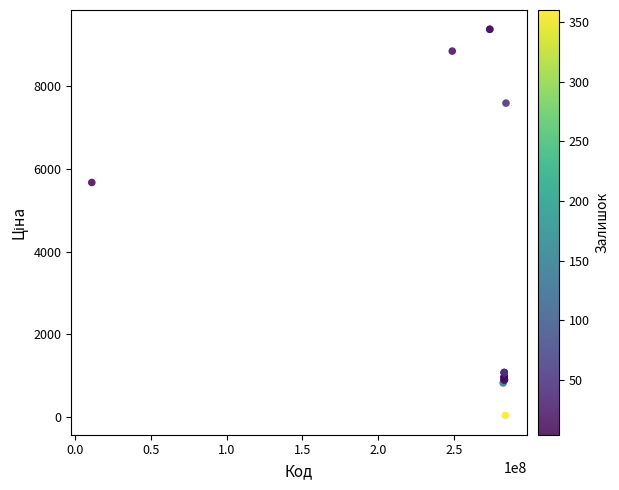

What Y value in the scatter plot is closest to 4708?

5673.8